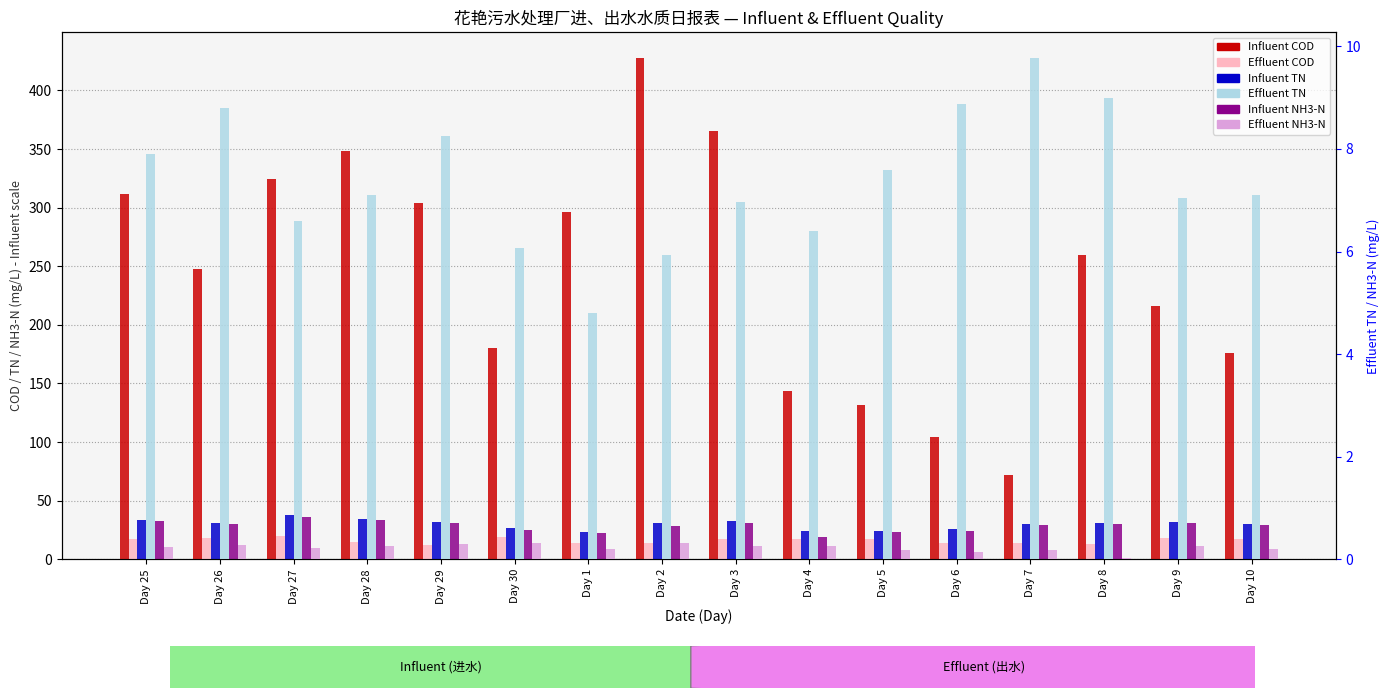

What is the sum of all Influent TN values?

479.3